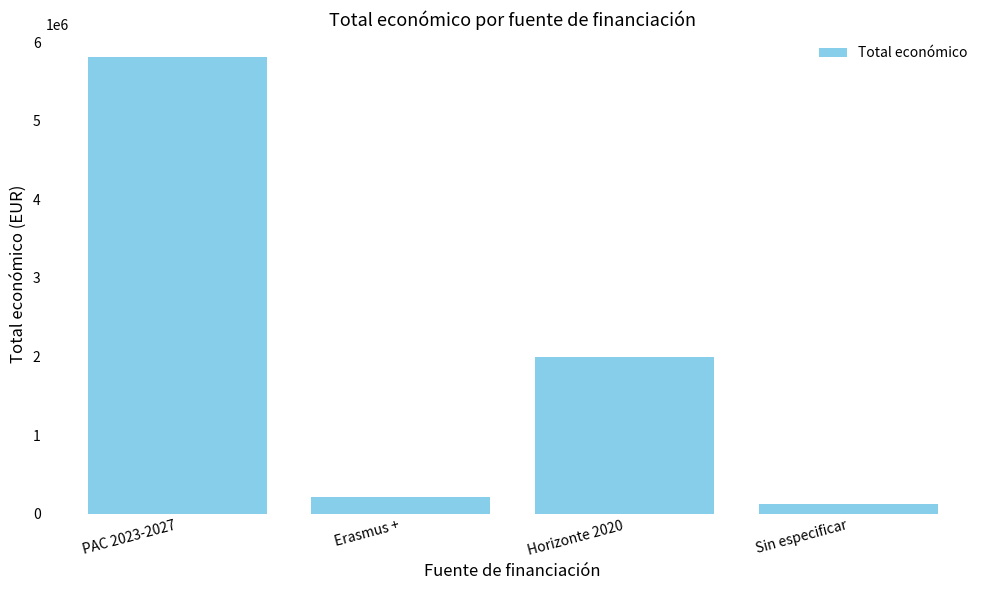

What is the maximum value shown in the chart?

5814771